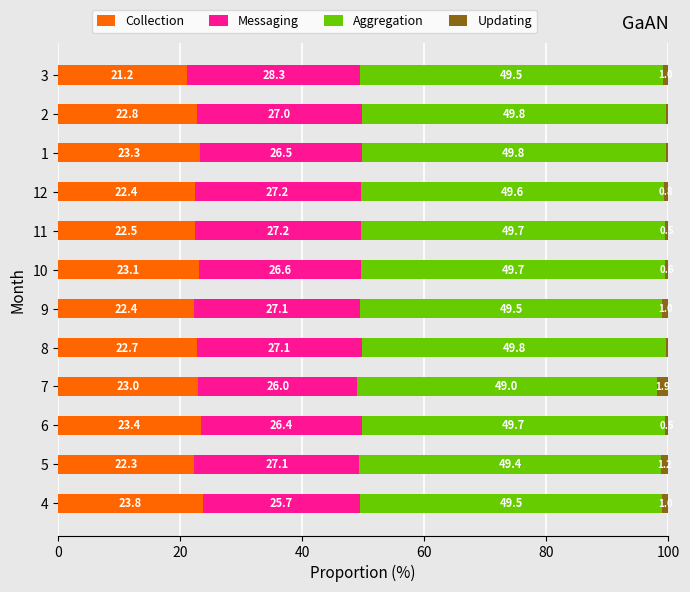

What is the average value of the Collection series?

22.7